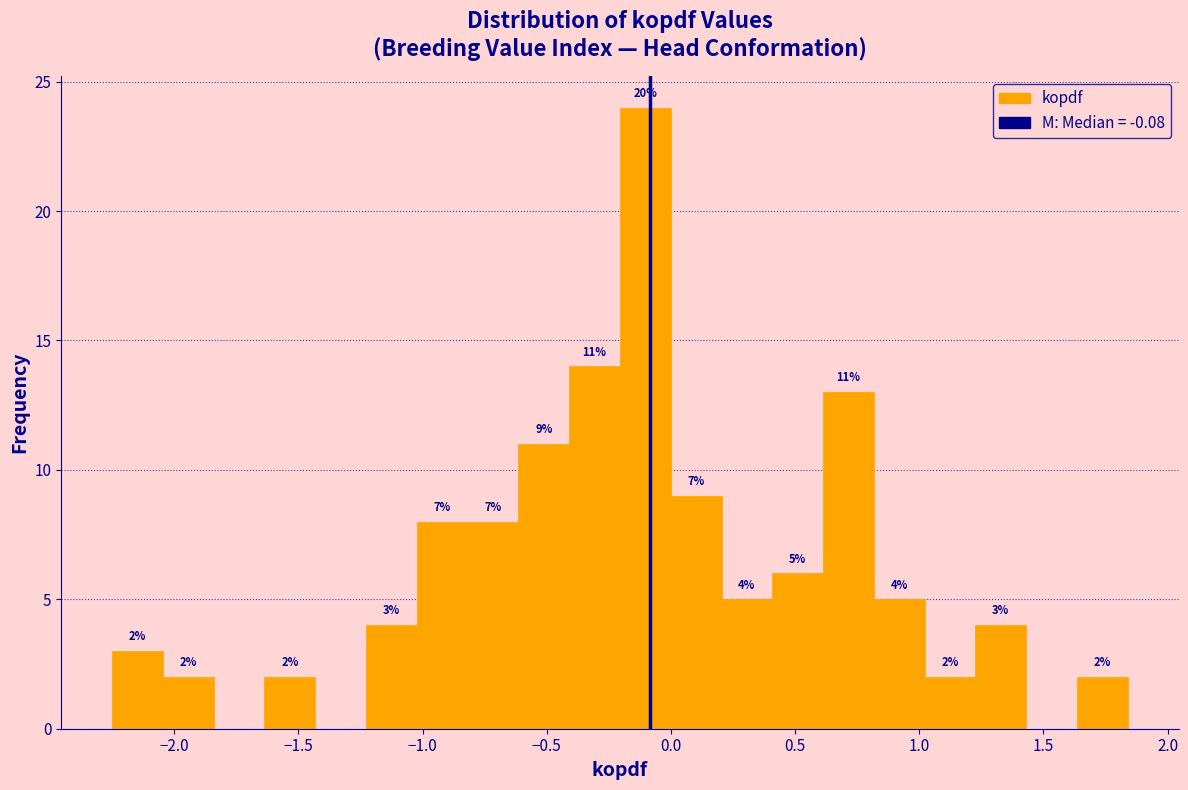

Which range on the x-axis has the tallest bar?

-0.20 to 0.00